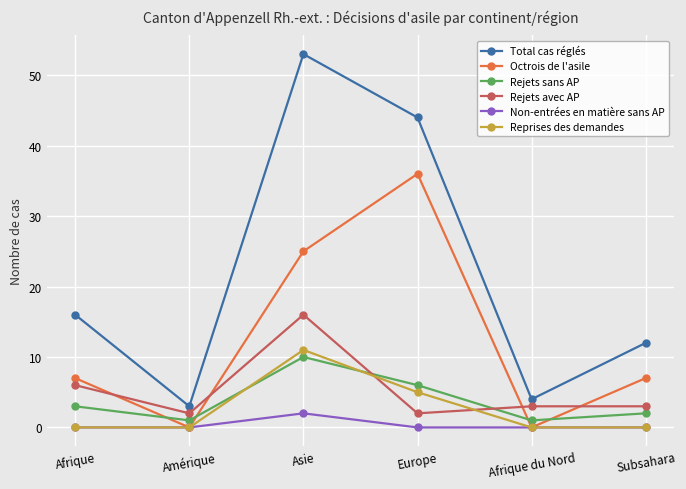

Between Afrique du Nord and Subsahara, which series saw the biggest shift?

Total cas réglés